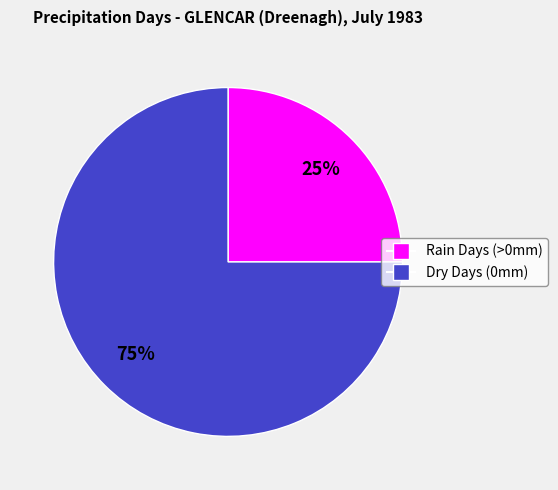

Does any single category account for the majority?

Yes